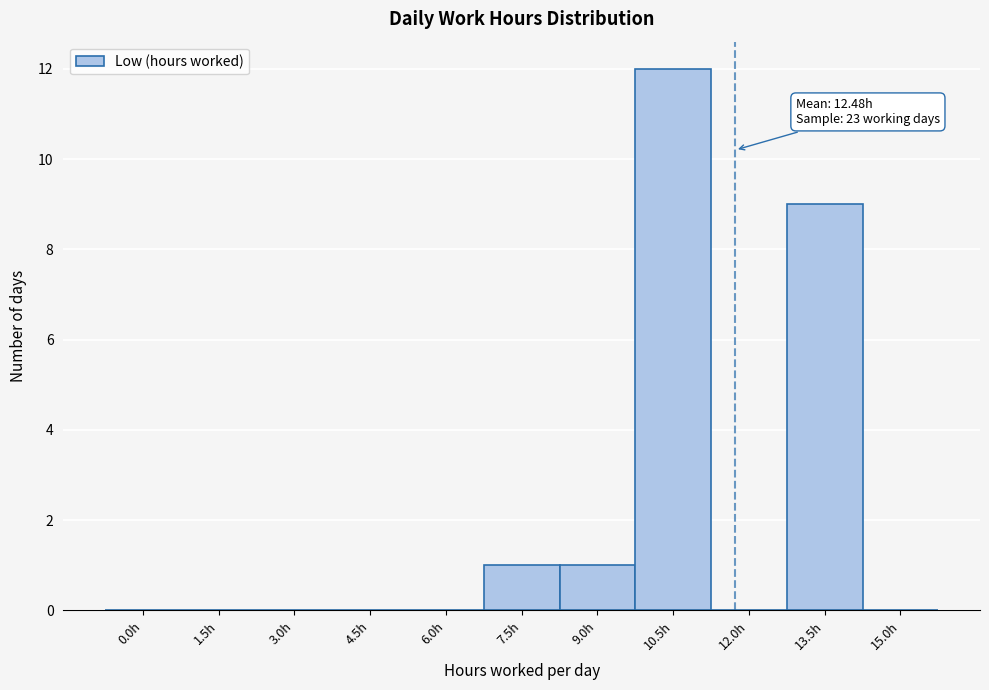

Reading right to left, extract all data points from this chart.

15.0h=0	13.5h=9	12.0h=0	10.5h=12	9.0h=1	7.5h=1	6.0h=0	4.5h=0	3.0h=0	1.5h=0	0.0h=0